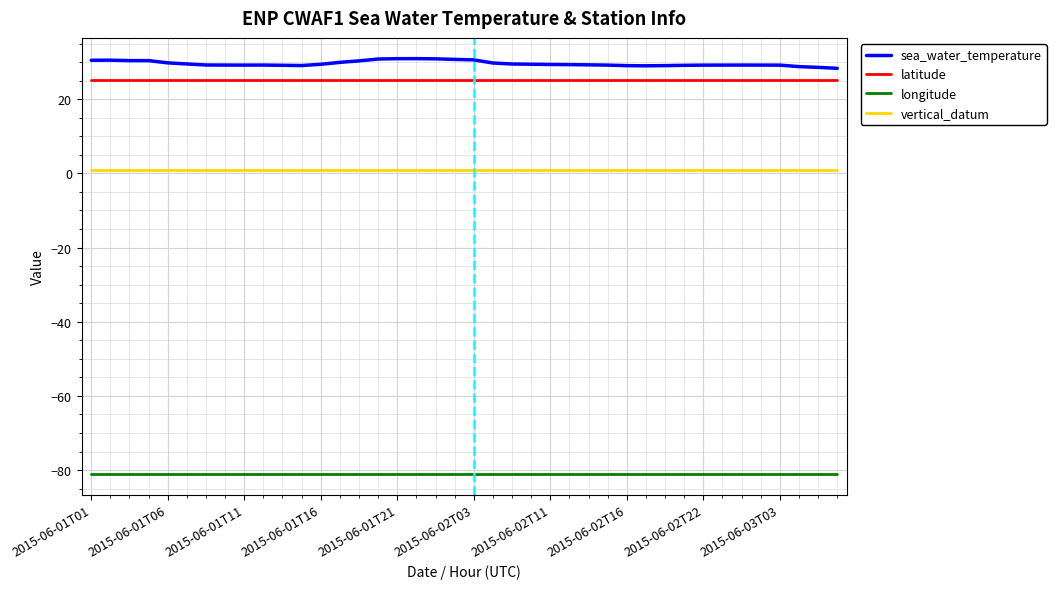

Which series has the widest spread of values?

sea_water_temperature